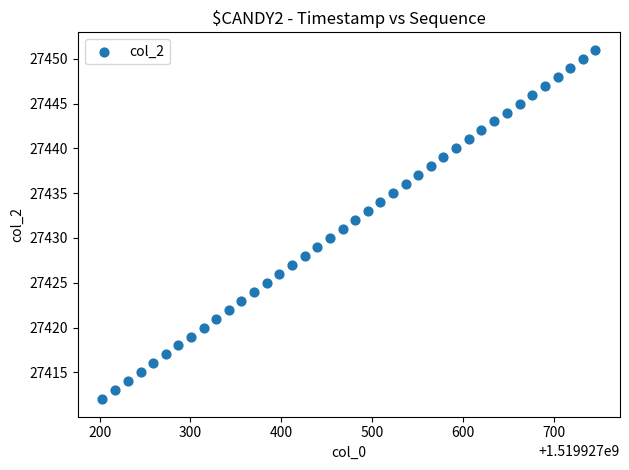

What is the range of Y values (max minus min)?

39